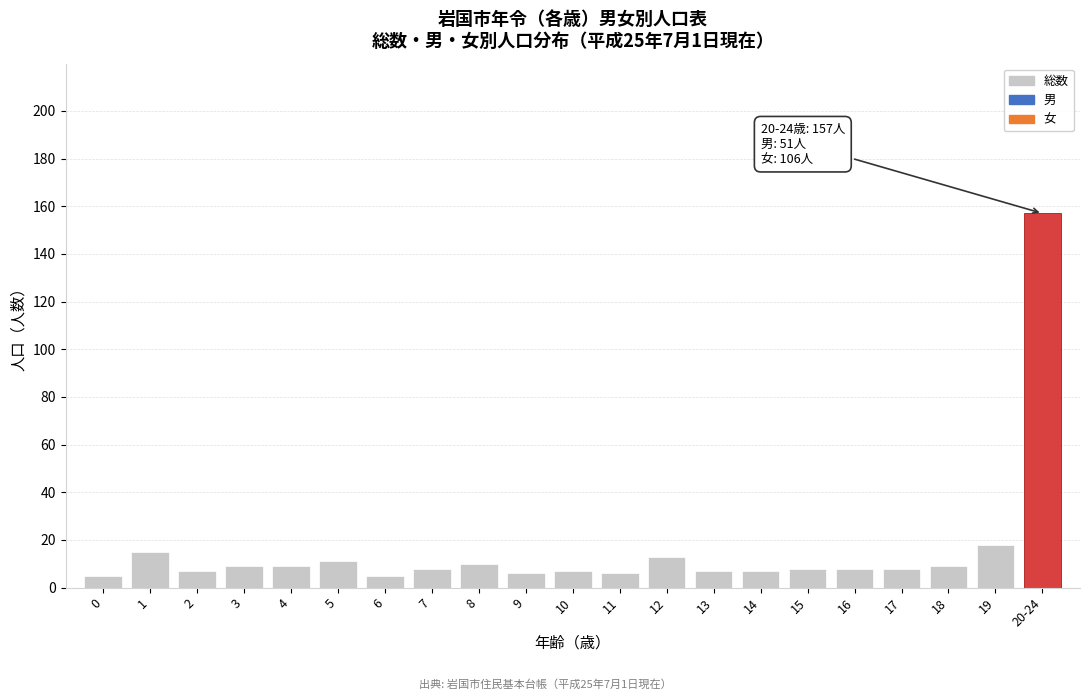

Reading left to right, what are all the values shown in this chart?

0=5	1=15	2=7	3=9	4=9	5=11	6=5	7=8	8=10	9=6	10=7	11=6	12=13	13=7	14=7	15=8	16=8	17=8	18=9	19=18	20-24=157